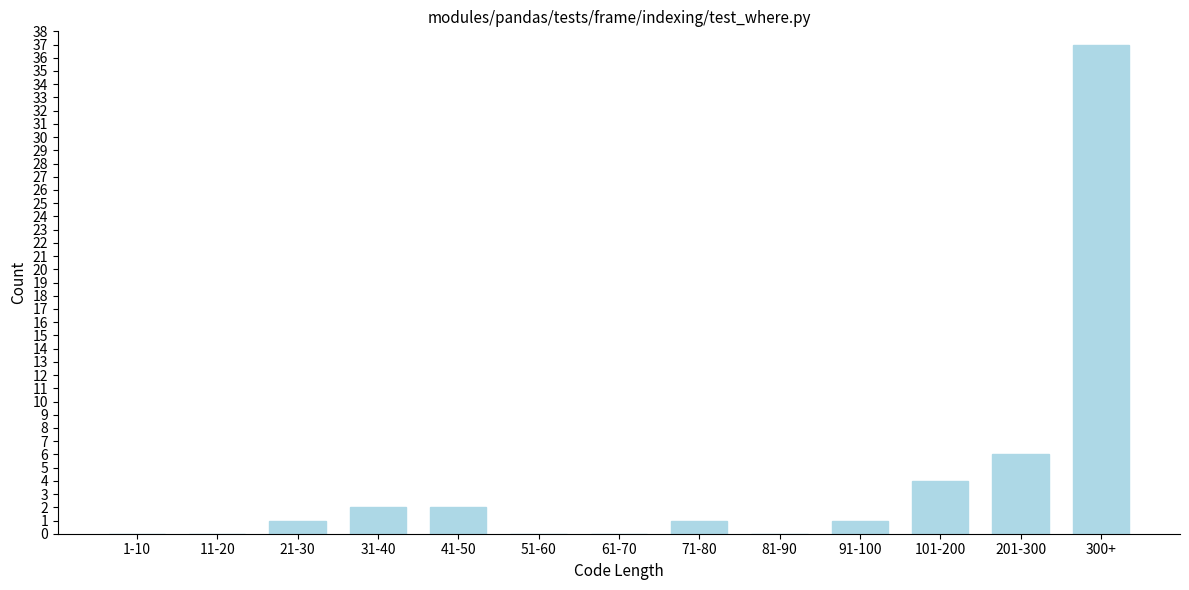

Reading left to right, transcribe all the data shown in this chart.

1-10=0	11-20=0	21-30=1	31-40=2	41-50=2	51-60=0	61-70=0	71-80=1	81-90=0	91-100=1	101-200=4	201-300=6	300+=37